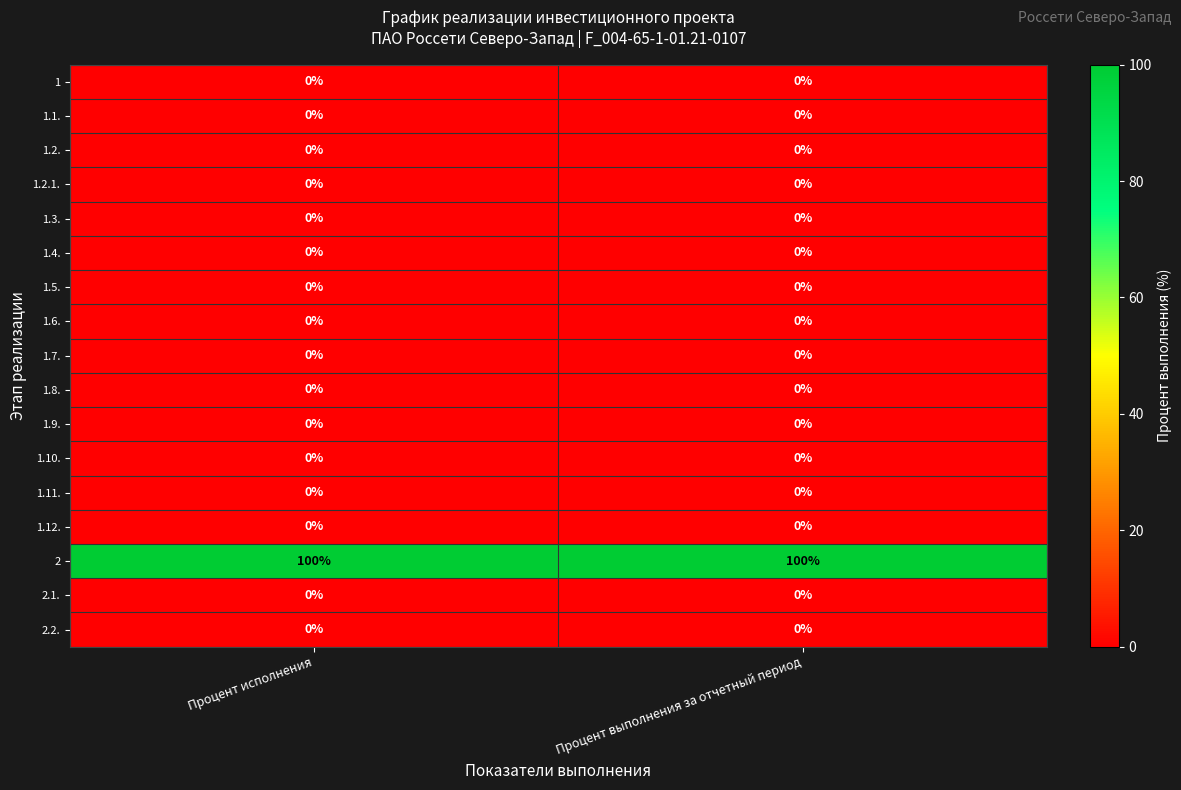

What is the spread (max minus min) of values at Процент исполнения?

100